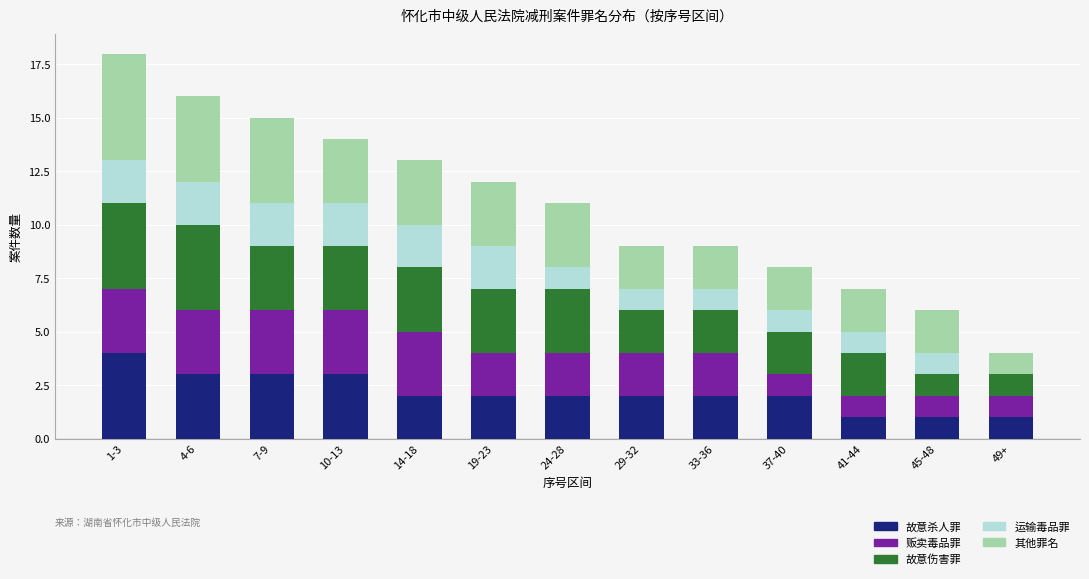

Are the bars grouped side by side (vs. stacked)?

No